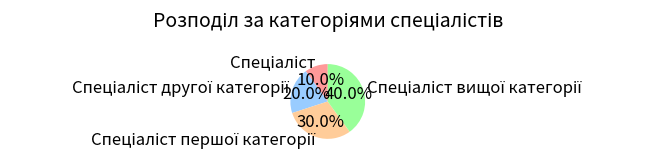

Does any single category account for the majority?

No